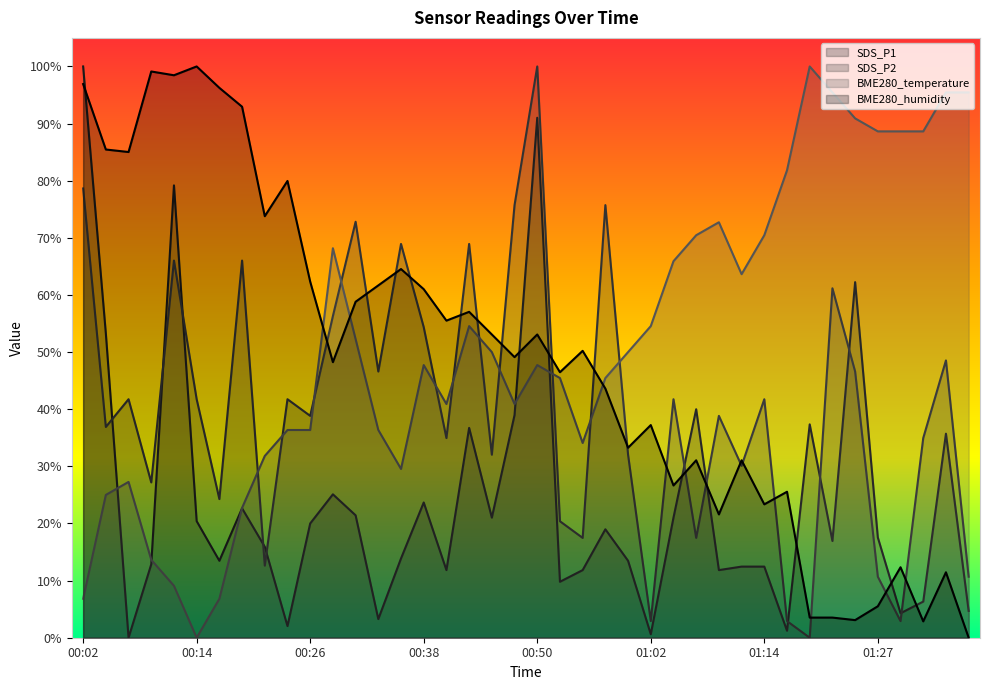

What is the difference between the SDS_P2 values at 00:02 and 00:45?

0.5